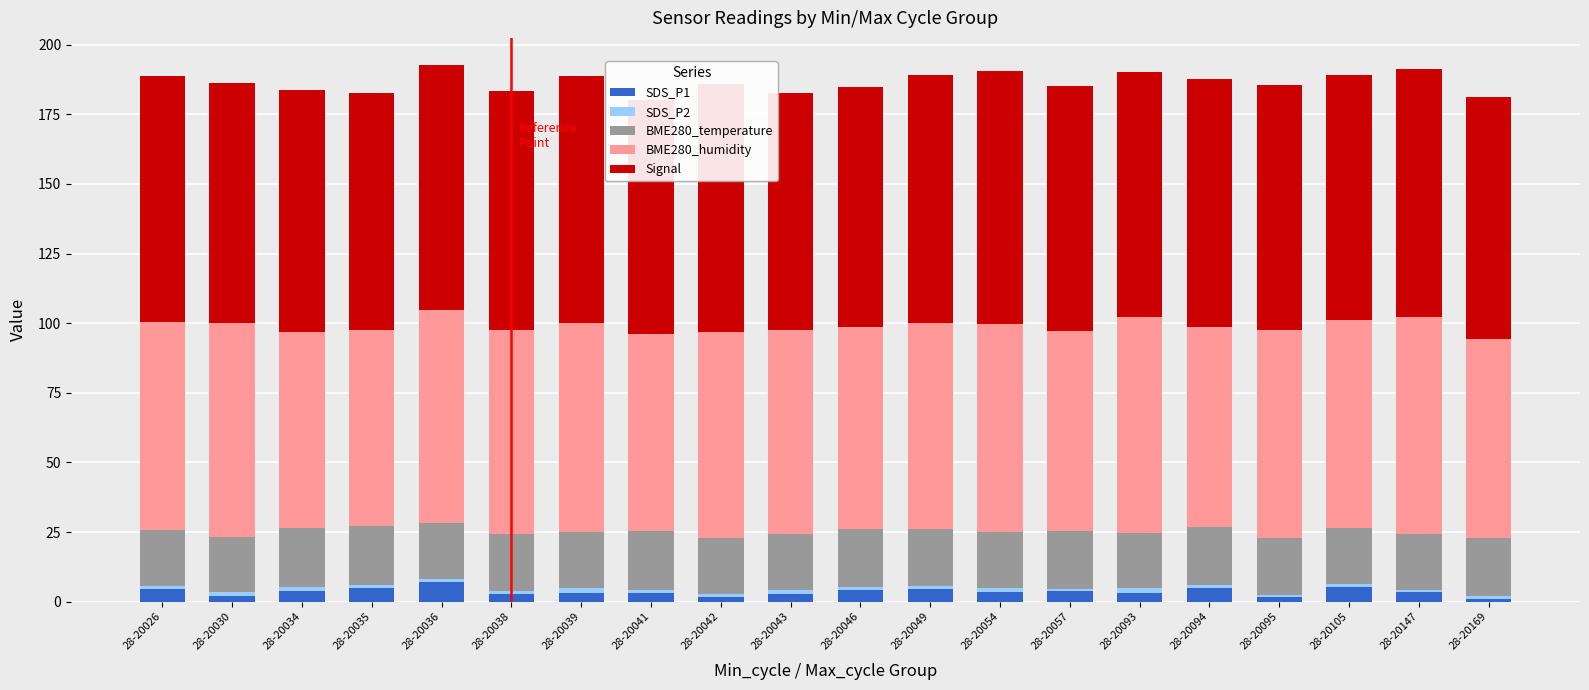

Rank the series at 28-20039 from highest to lowest value.

Signal, BME280_humidity, BME280_temperature, SDS_P1, SDS_P2